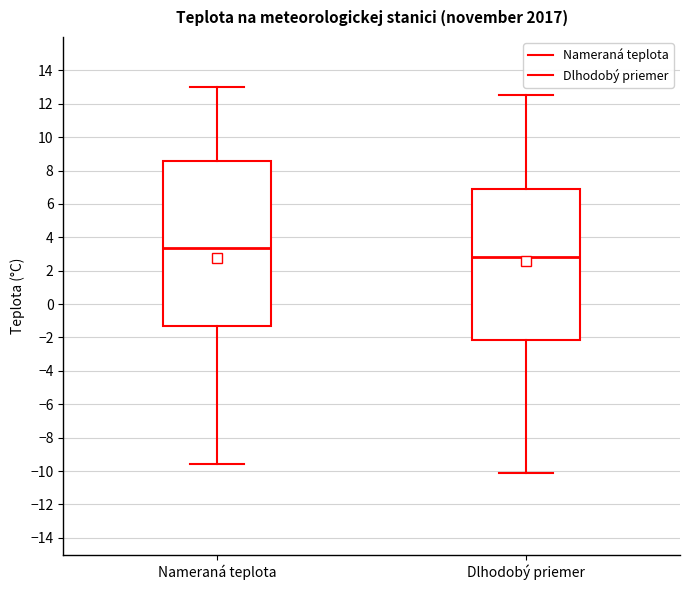

Comparing the boxes themselves (not the whiskers), which one is the tallest?

Nameraná teplota